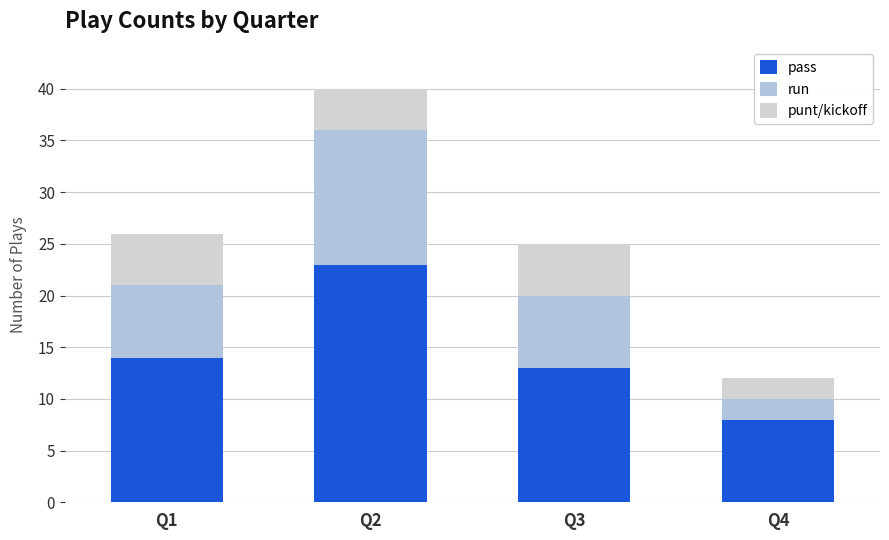

Rank the series at Q4 from lowest to highest value.

run, punt/kickoff, pass